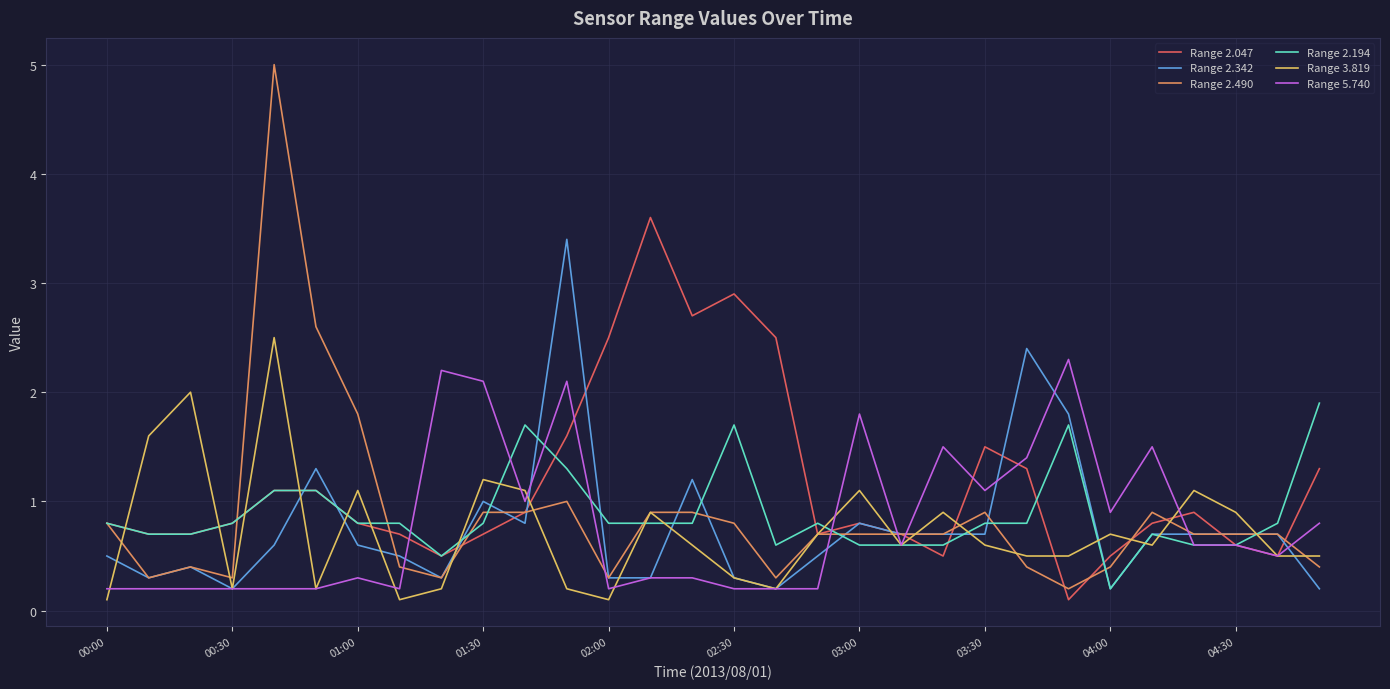

What is the greatest value displayed?

5.0